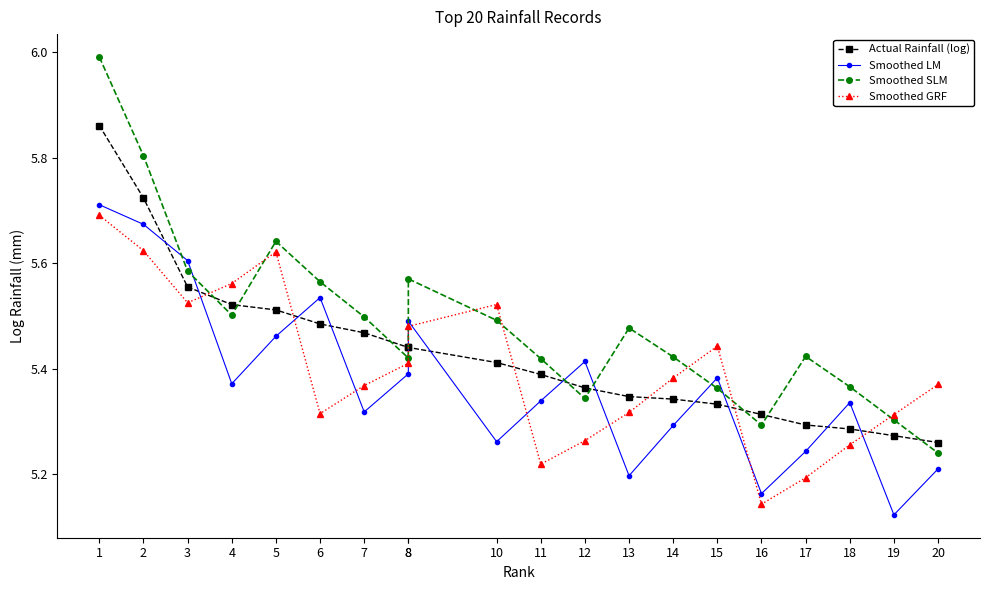

What is the lowest value of the Smoothed SLM series?

5.2